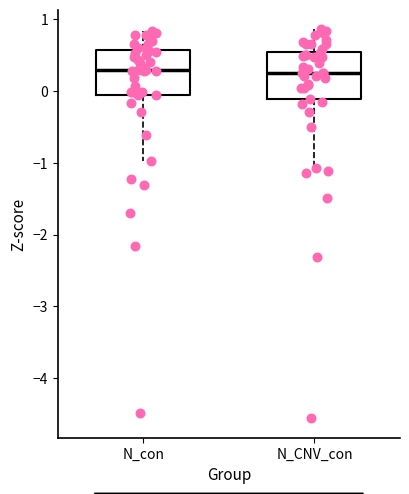

Reading left to right, transcribe this box plot: for each box, give where its median line is, the range the box spans, and where its two whiskers end, as read against the y-axis. The values are not printed on the chart, so give them approximately, as read against the axis.

N_con: median 0.3, box -0.1 to 0.6, whiskers -1.0 to 0.8
N_CNV_con: median 0.3, box -0.1 to 0.5, whiskers -1.1 to 0.9